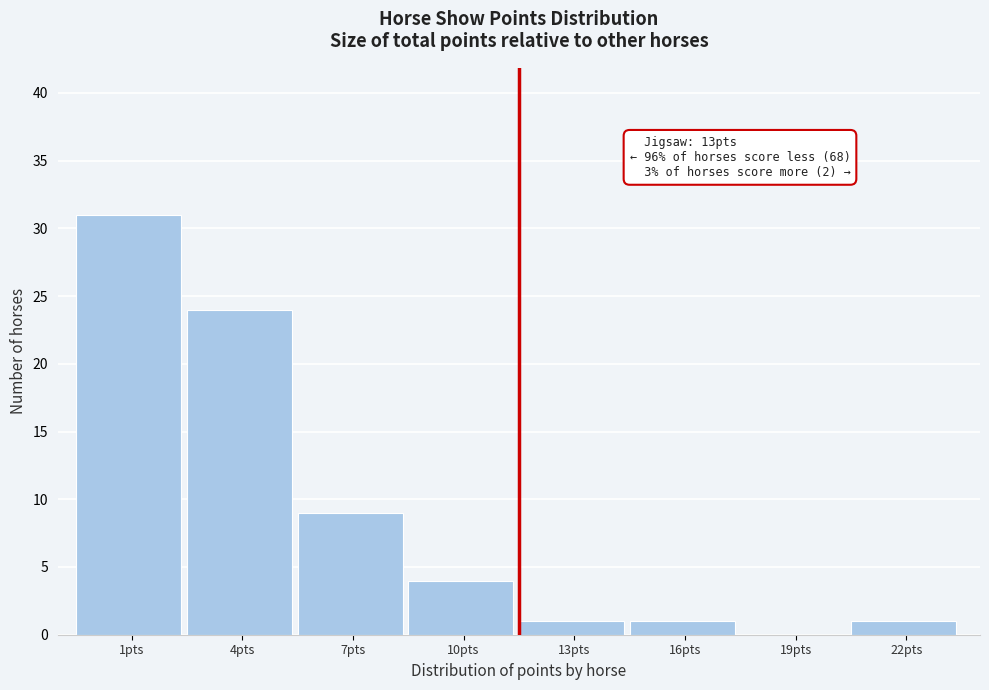

Reading right to left, extract all data points from this chart.

22pts=1	19pts=0	16pts=1	13pts=1	10pts=4	7pts=9	4pts=24	1pts=31